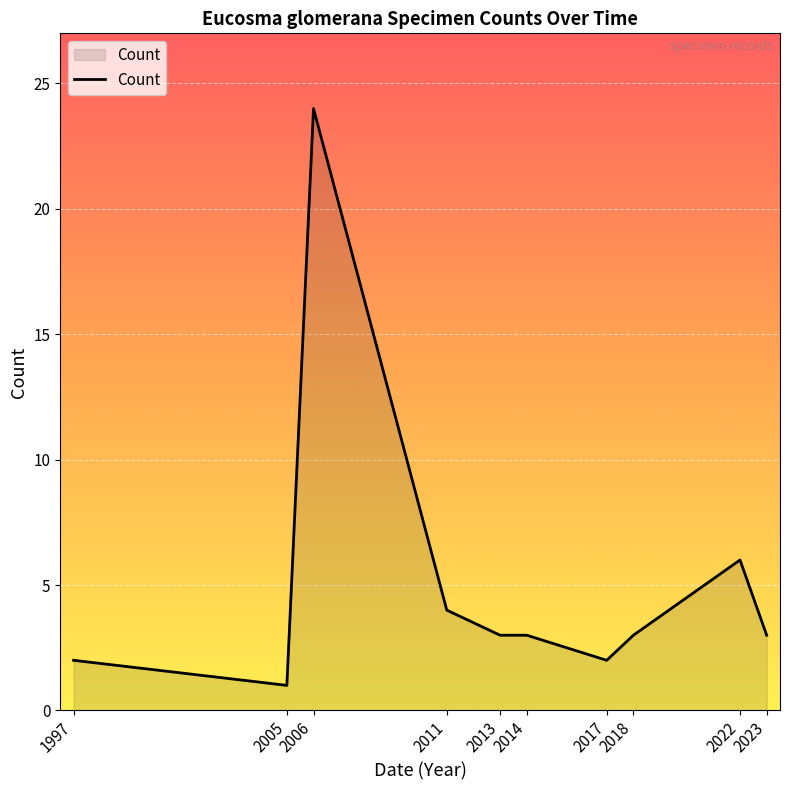

Which category has the highest value across all series?

2006